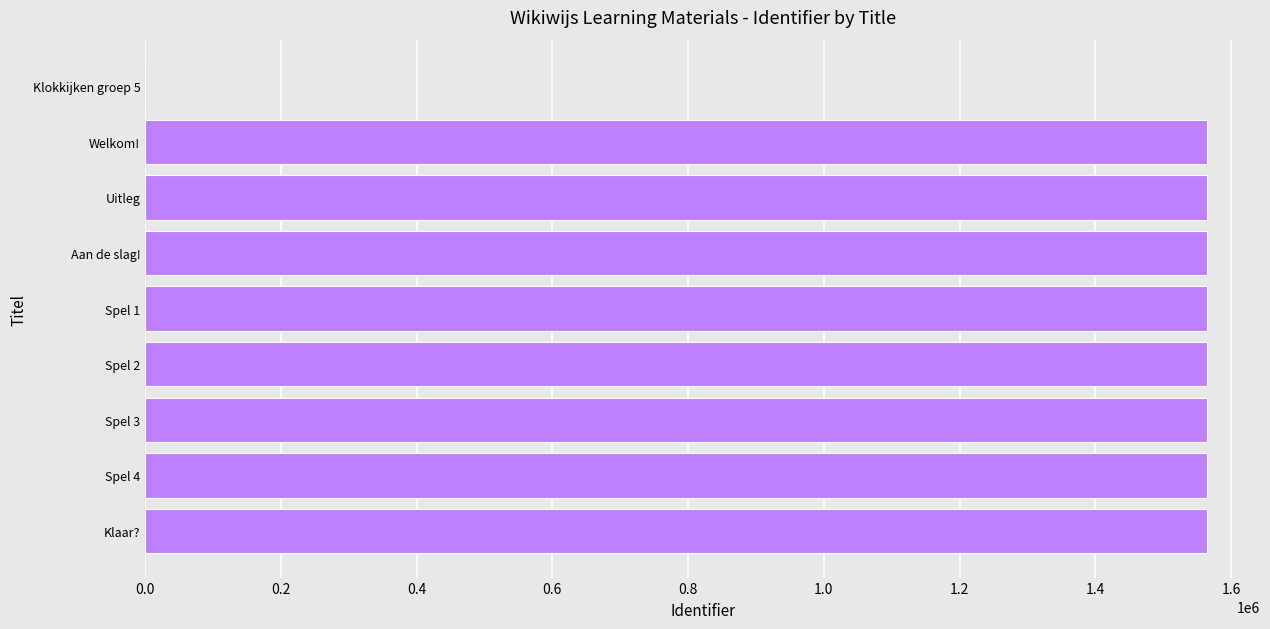

Is it true that the value at Spel 2 is 2688717?

False